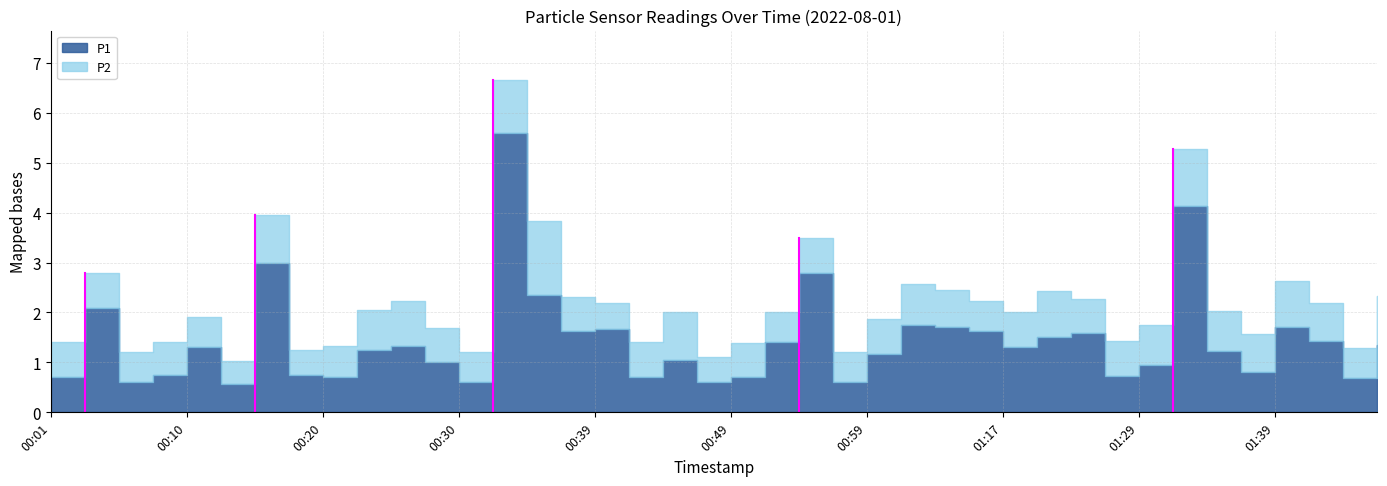

Which has a higher value, 00:15 or 00:42?

00:15